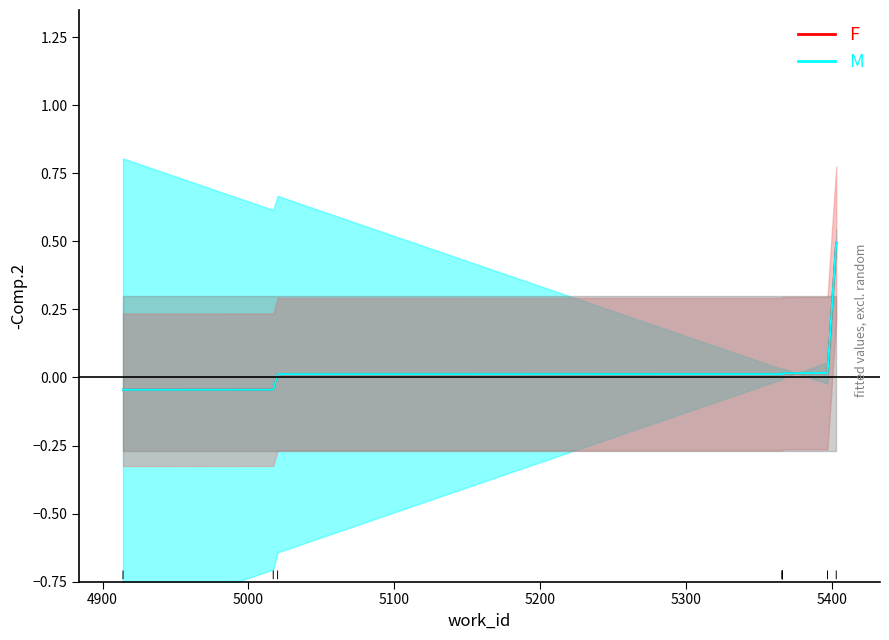

Does the chart have visible grid lines?

No